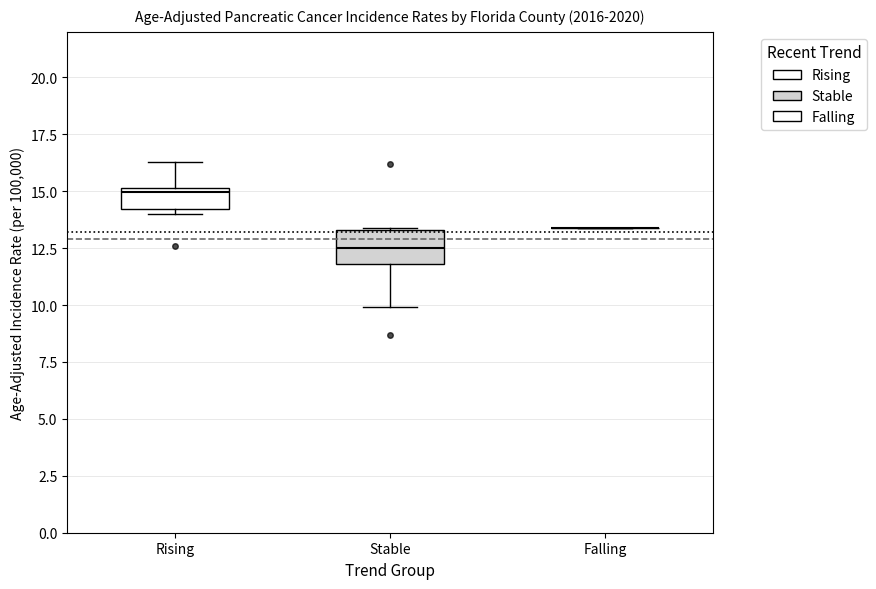

Which box is the tallest, from its lower edge to its upper edge?

Stable